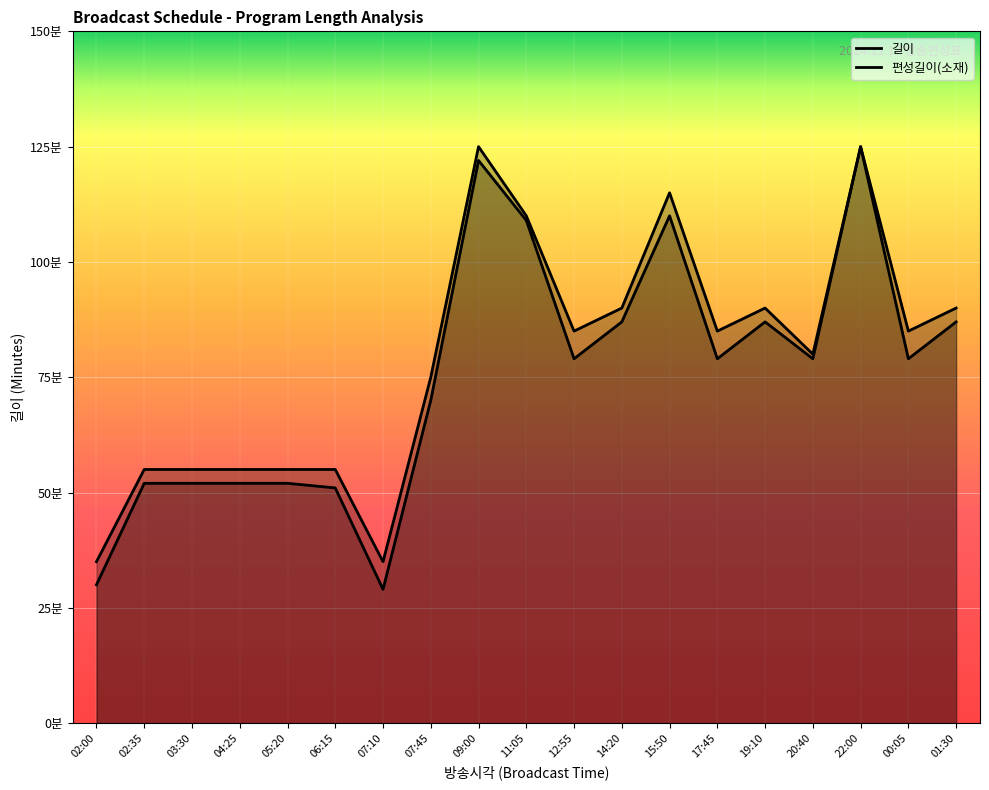

Which series has the widest spread of values?

편성길이(소재)